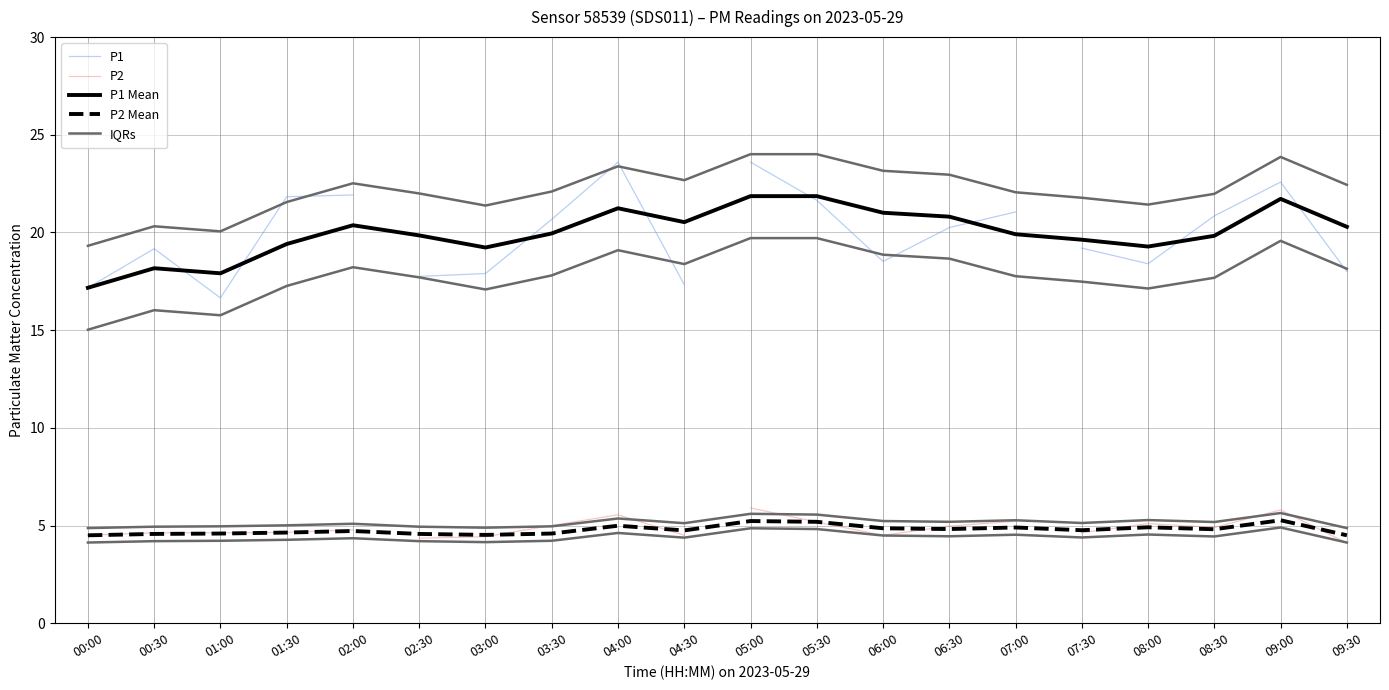

Which series has the largest total across all categories?

P1_smooth